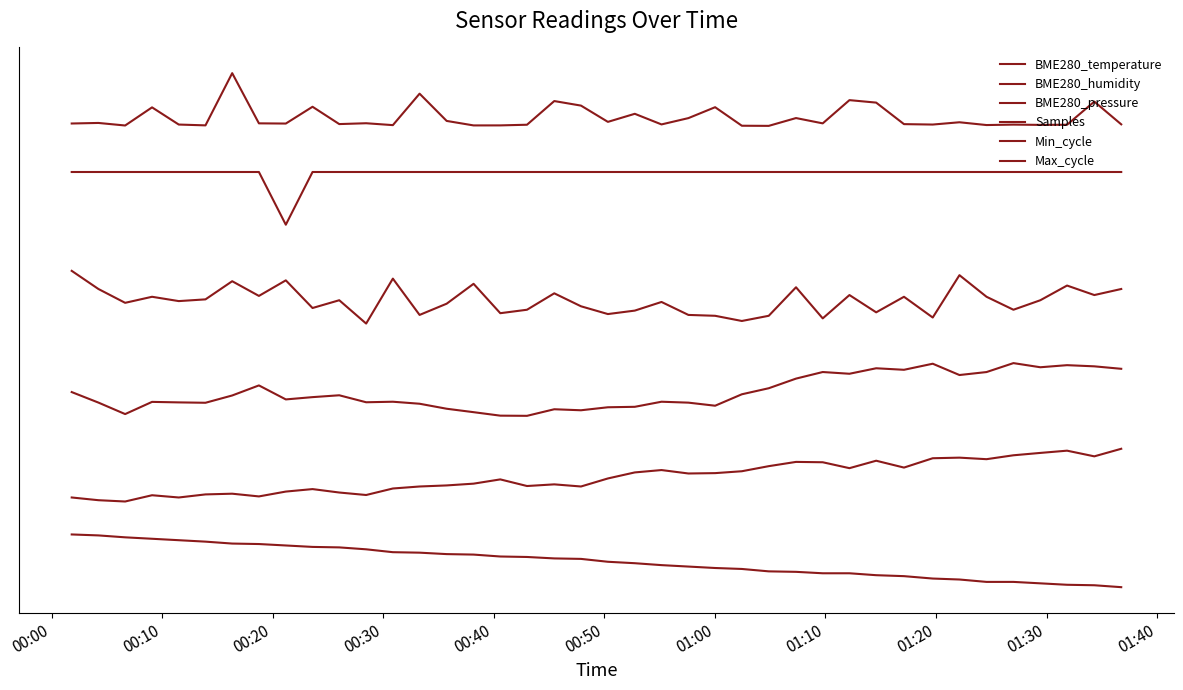

Is this an area chart (filled region under the line)?

No